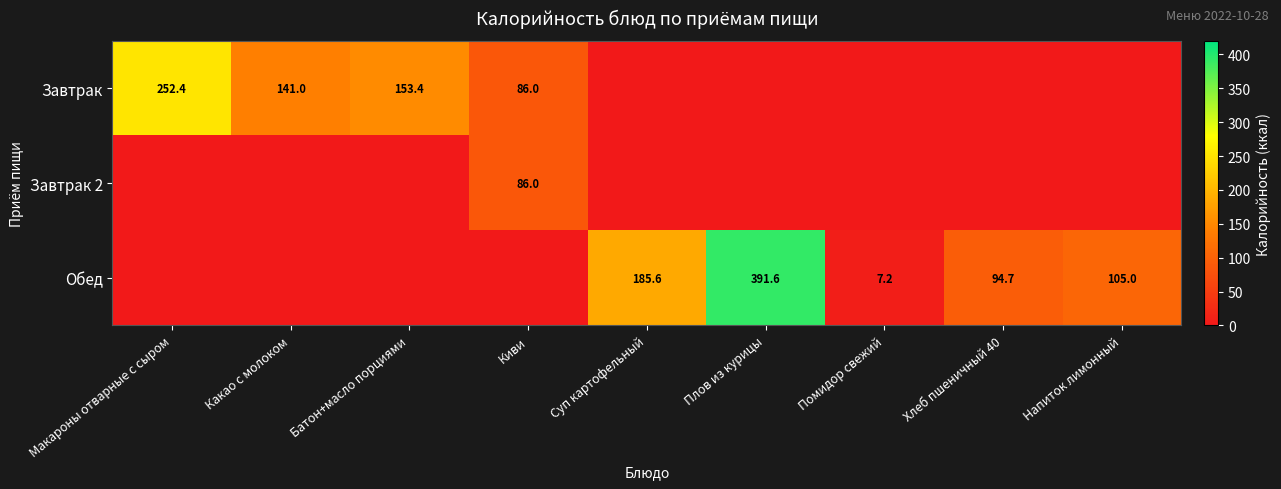

Is it true that Обед equals 517.0 at Плов из курицы?

False